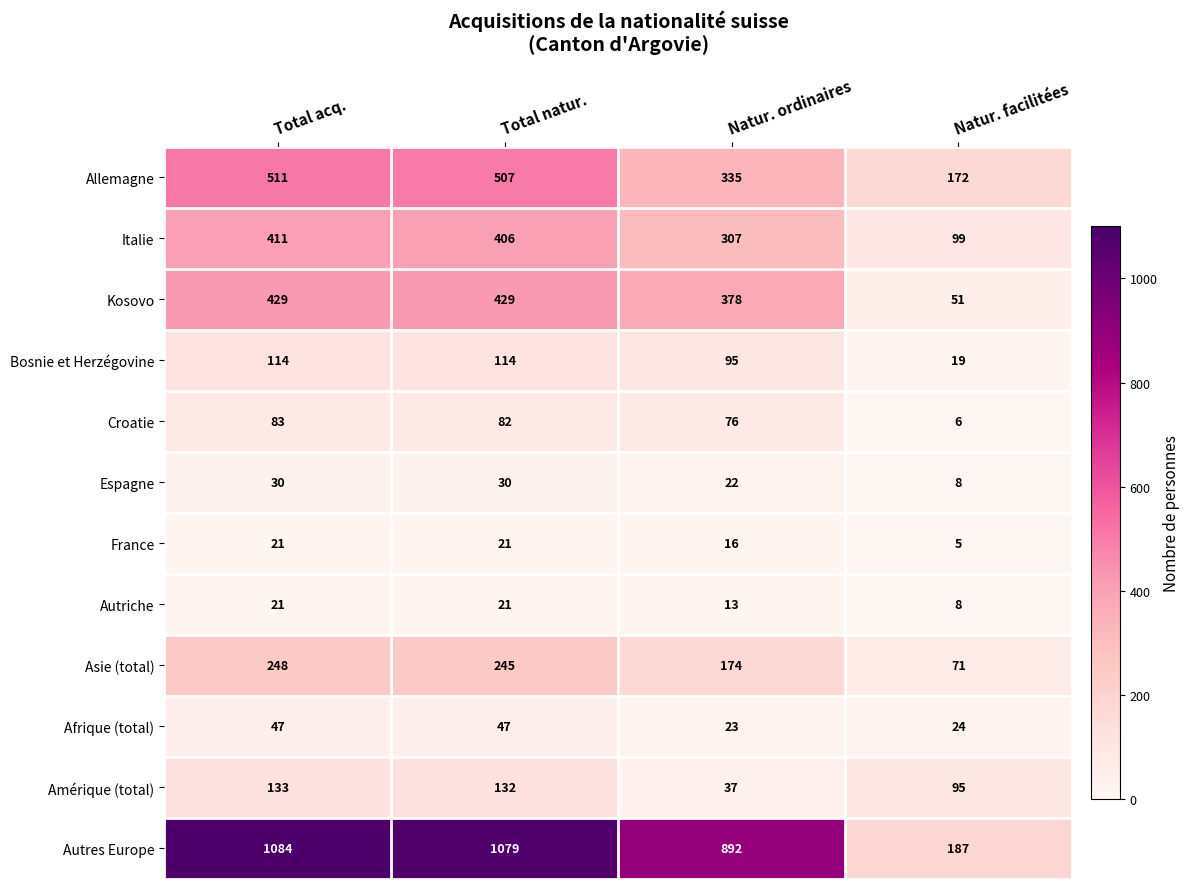

What is the smallest value displayed?

5